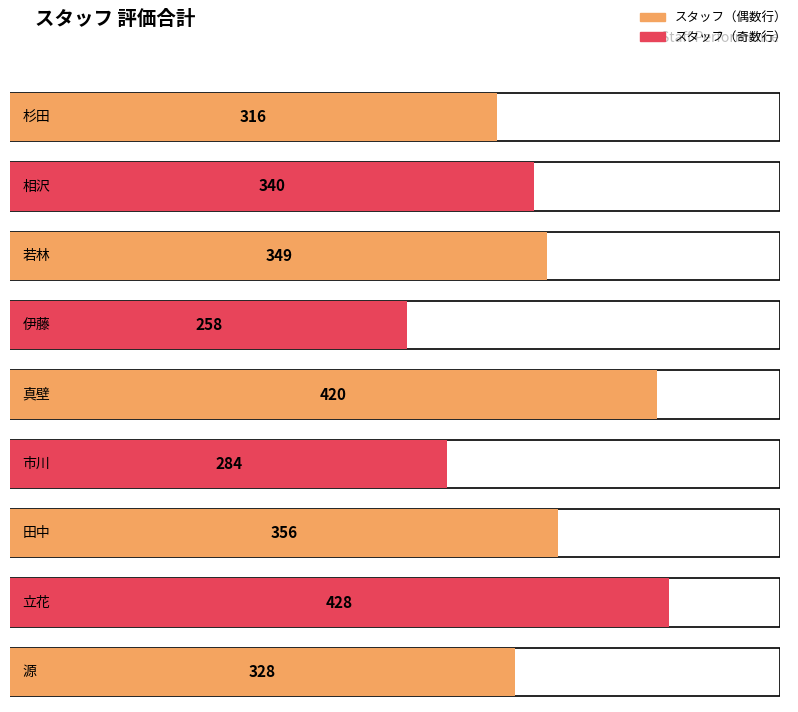

Approximately how many times larger is the value at 立花 compared to 源?

1.3